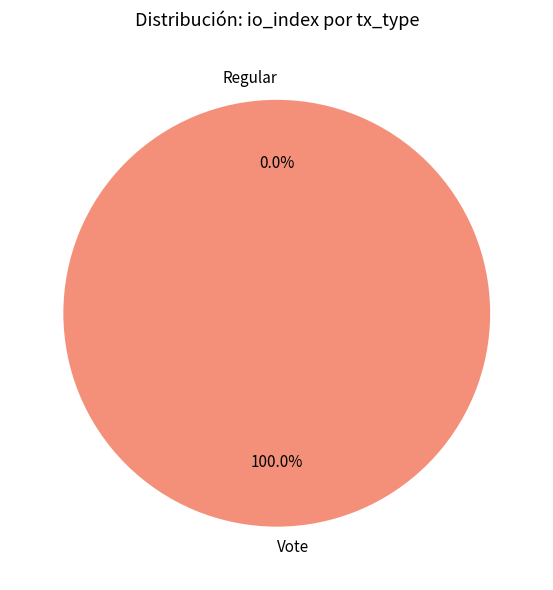

To the nearest percent, what is the difference between the largest and smallest slice percentages?

100%